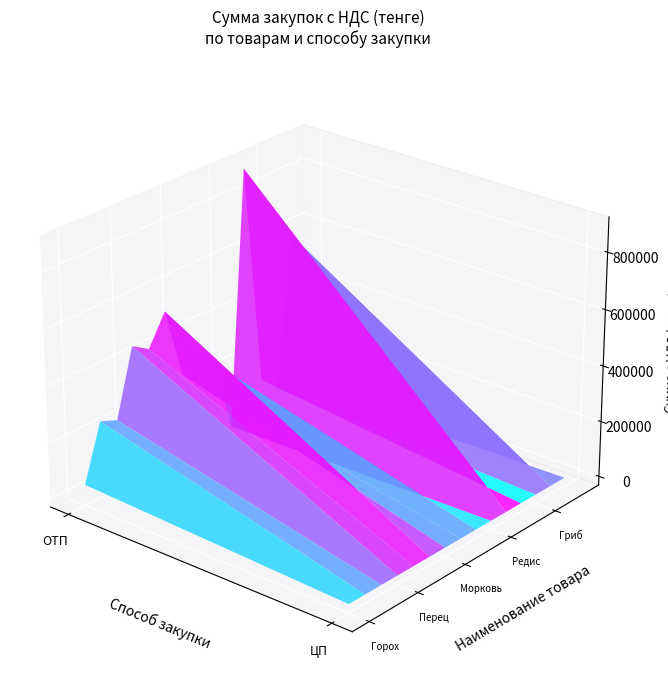

How many data points does each series have?

10